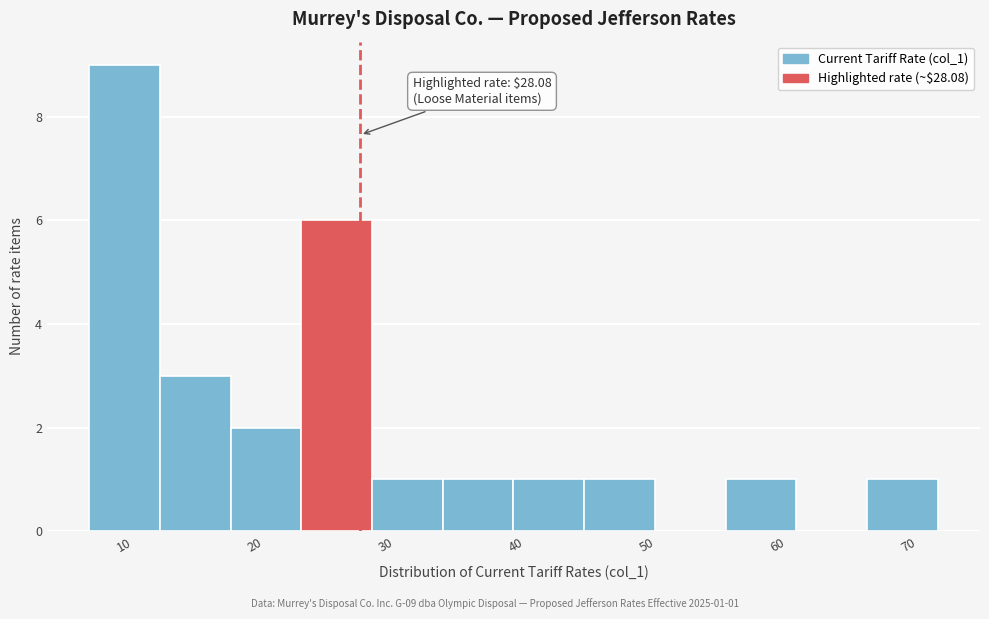

Over which range of the x-axis is the bar tallest?

7 to 13